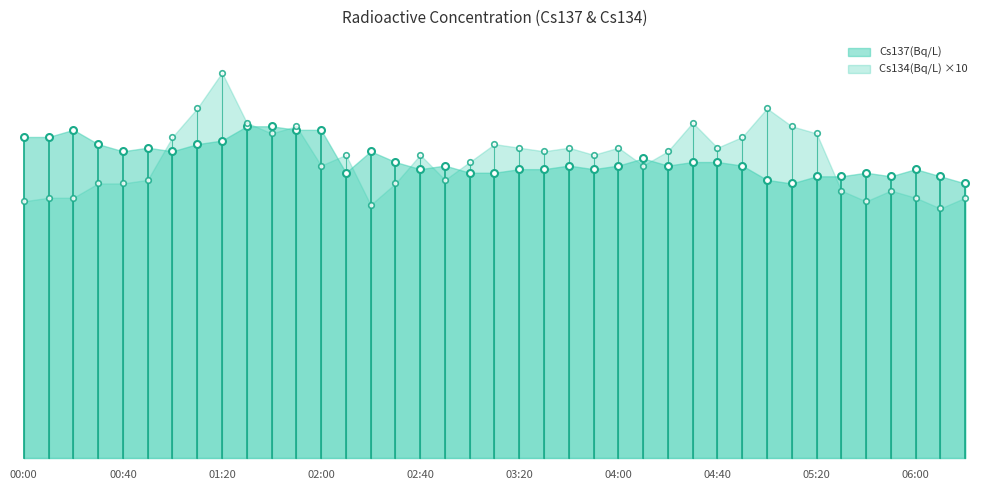

How many data points does each series have?

39